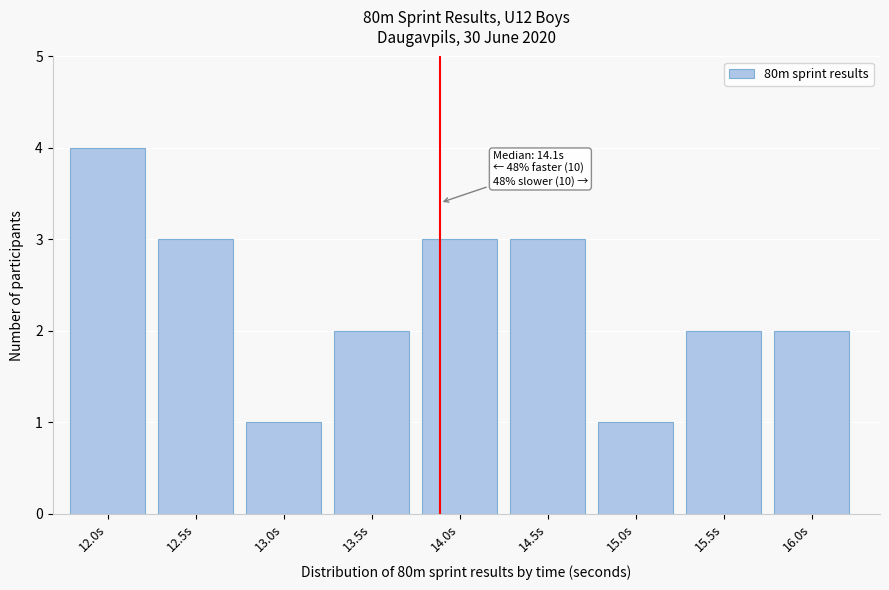

Reading right to left, list all the values displayed in this chart.

16.0s=2	15.5s=2	15.0s=1	14.5s=3	14.0s=3	13.5s=2	13.0s=1	12.5s=3	12.0s=4